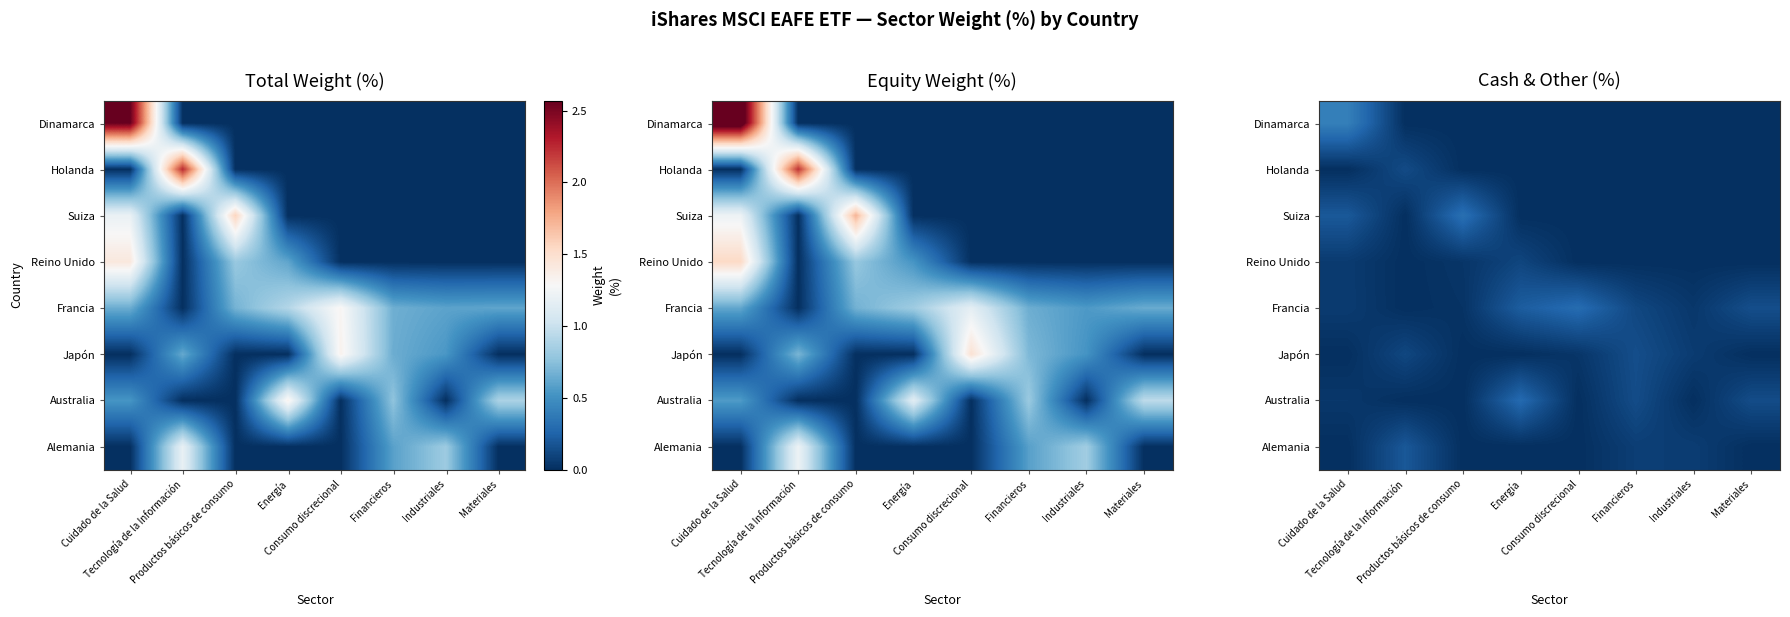

List the labels in order of Holanda value, smallest first.

Cuidado de la Salud, Productos básicos de consumo, Energía, Consumo discrecional, Financieros, Industriales, Materiales, Tecnología de la Información